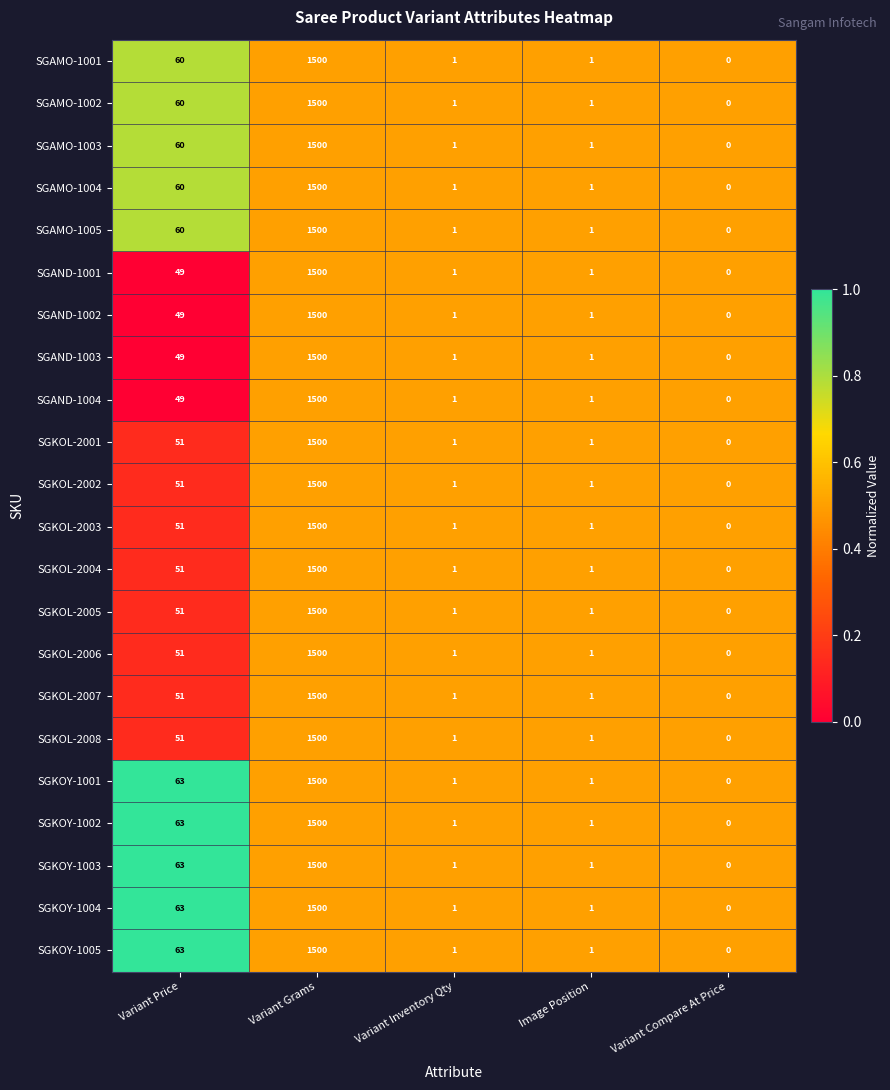

What is the total value across all series at Variant Compare At Price?

0